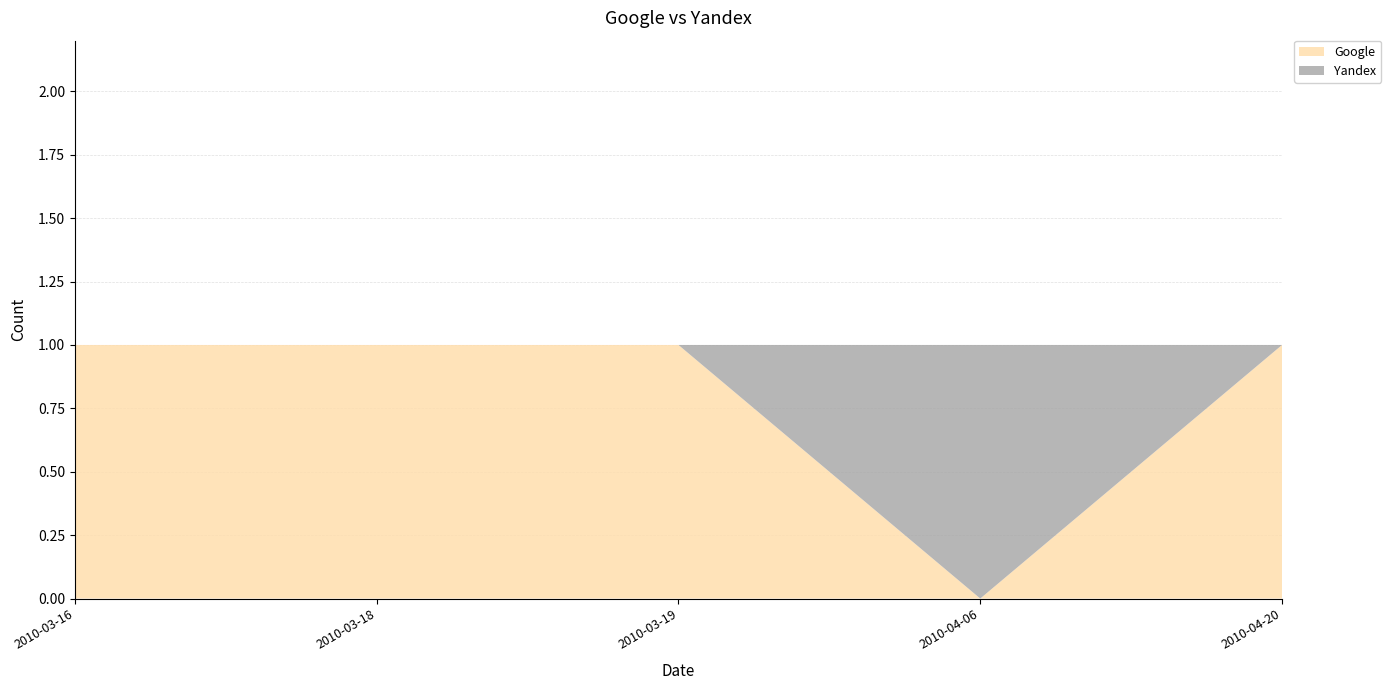

Reading left to right, what are all the values shown in this chart?

Google: 2010-03-16=1	2010-03-18=1	2010-03-19=1	2010-04-06=0	2010-04-20=1
Yandex: 2010-03-16=0	2010-03-18=0	2010-03-19=0	2010-04-06=1	2010-04-20=0